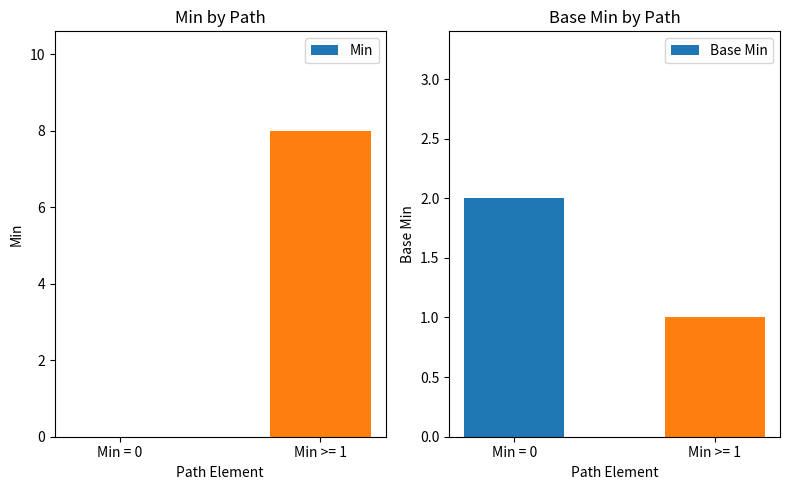

What is the difference between the highest and lowest values at Min >= 1?

7